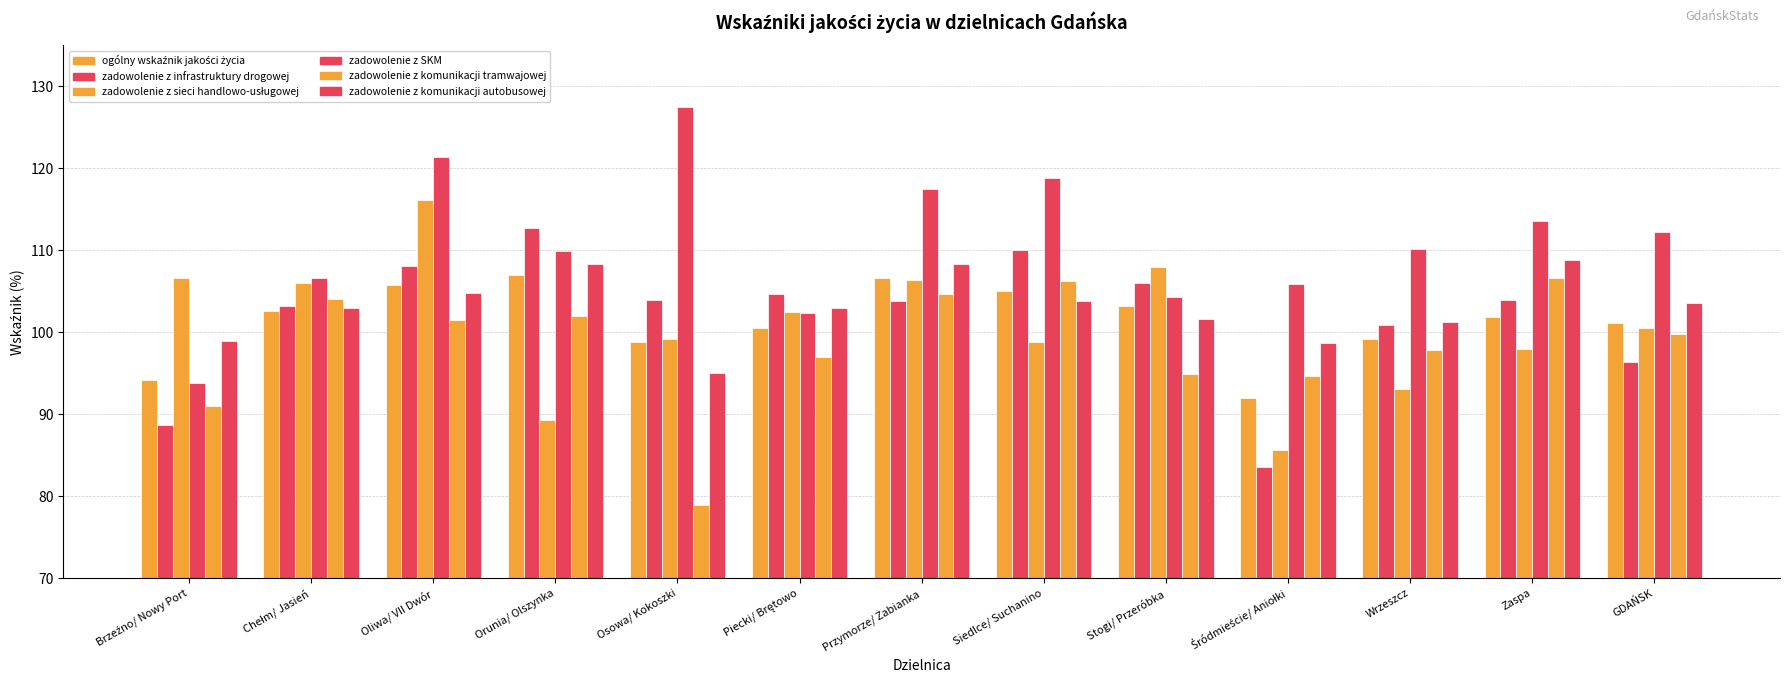

How many values in the zadowolenie z komunikacji tramwajowej series exceed 99?

7